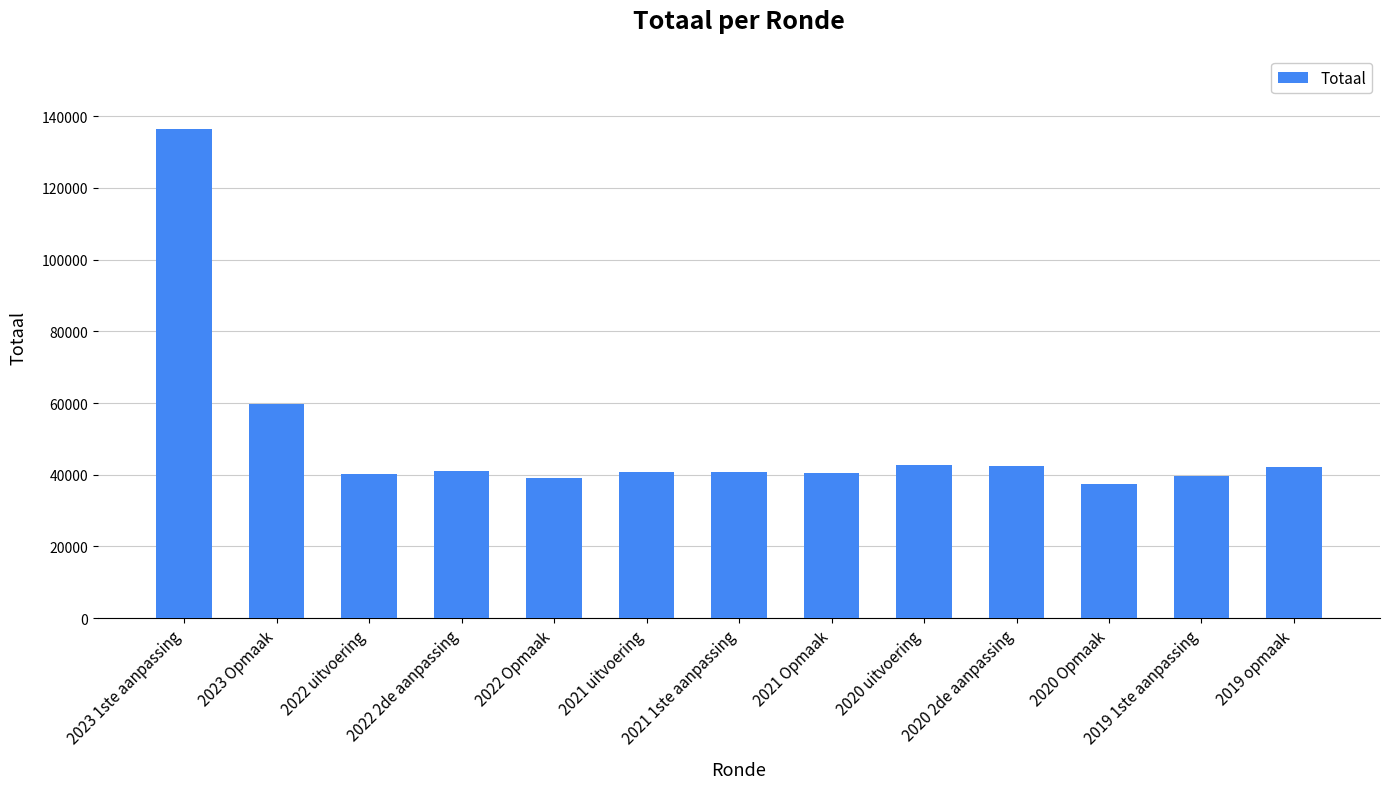

What is the value of the 11th bar from the left?

37497